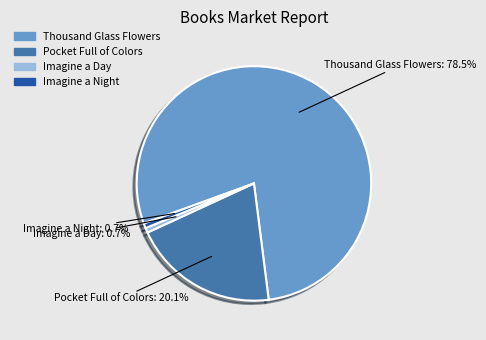

Which slice represents more than half of the pie?

Thousand Glass Flowers